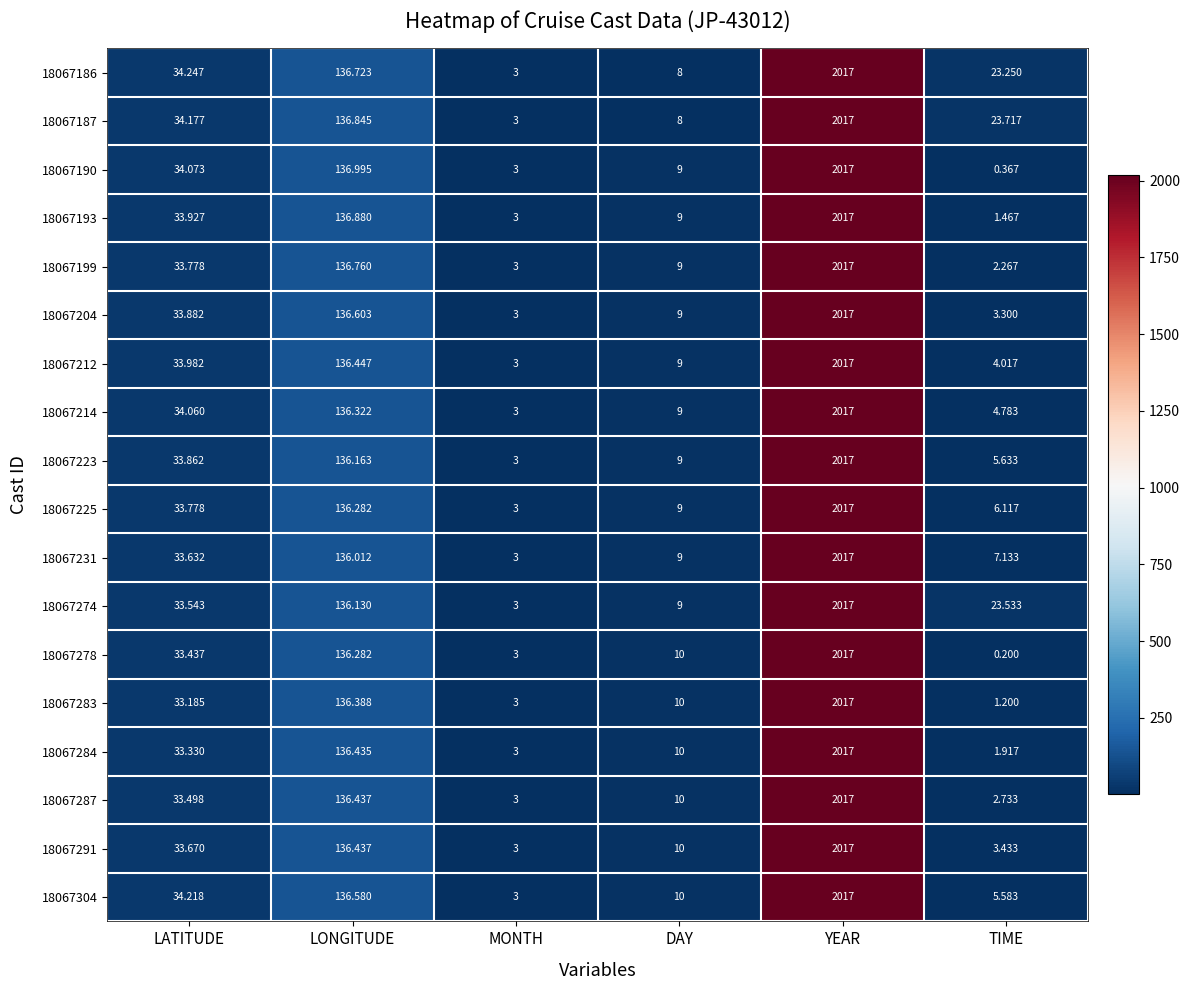

Which category has the highest value in the 18067278 series?

YEAR